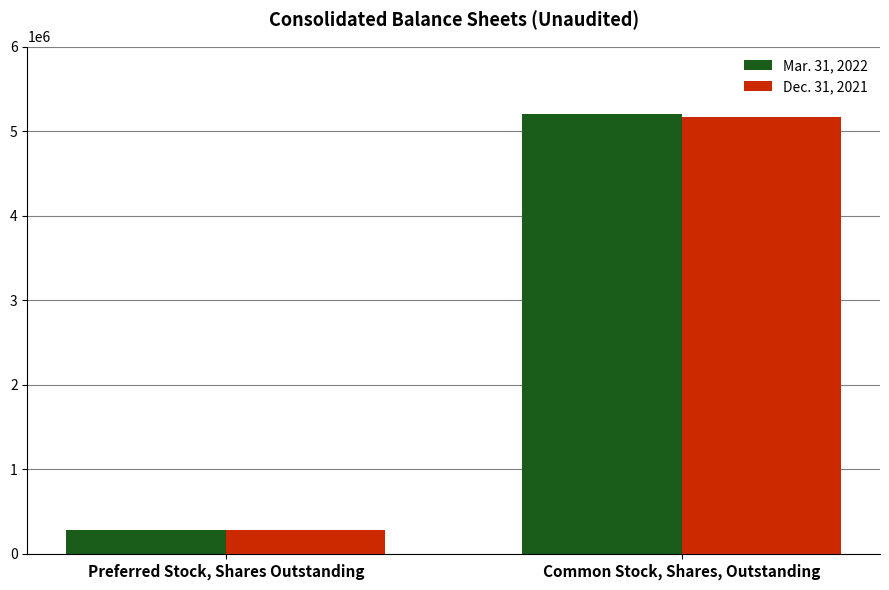

At how many categories does at least one series exceed 1736006?

1